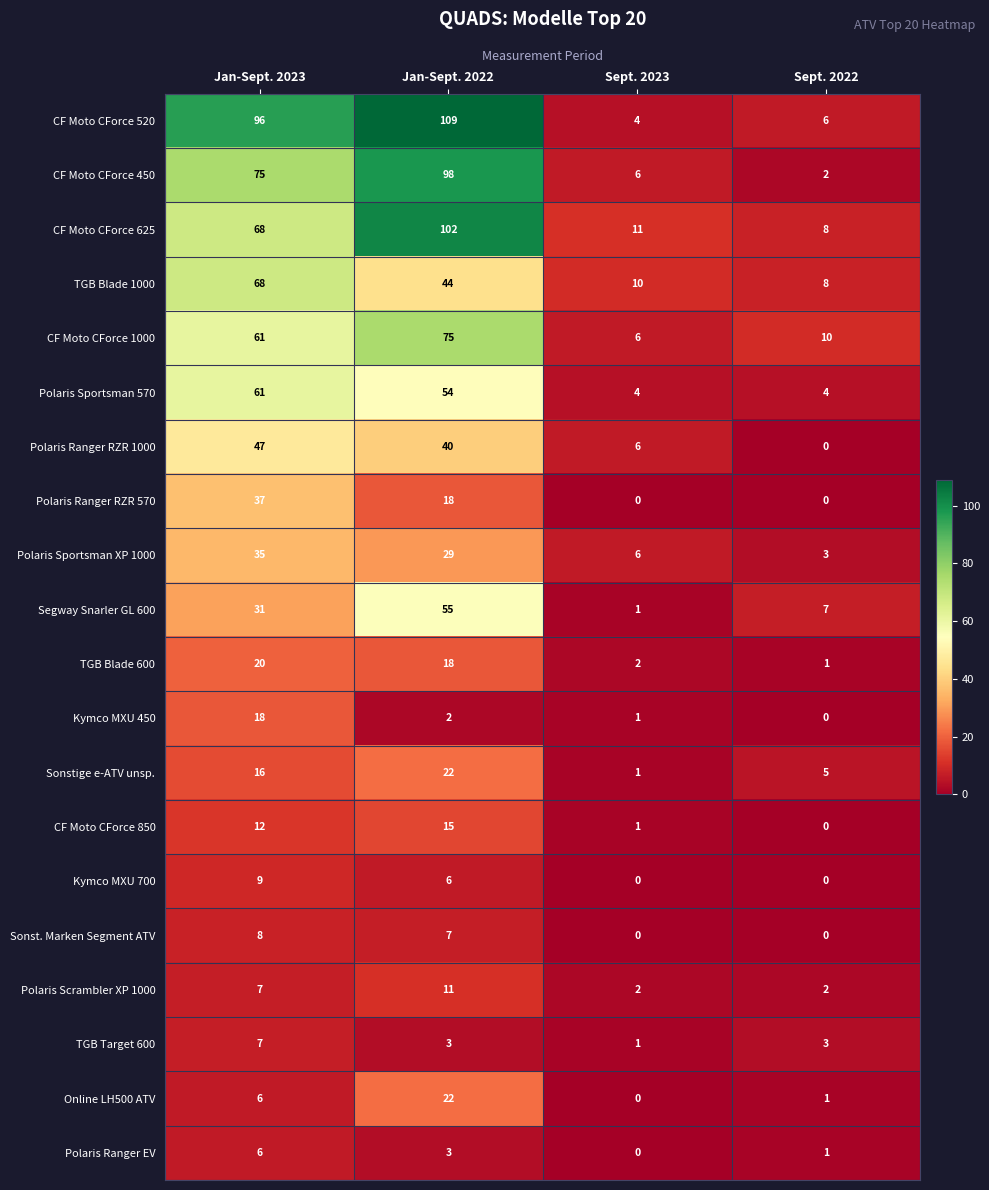

Read the Kymco MXU 450 value at Jan-Sept. 2023, to the nearest 5.

20